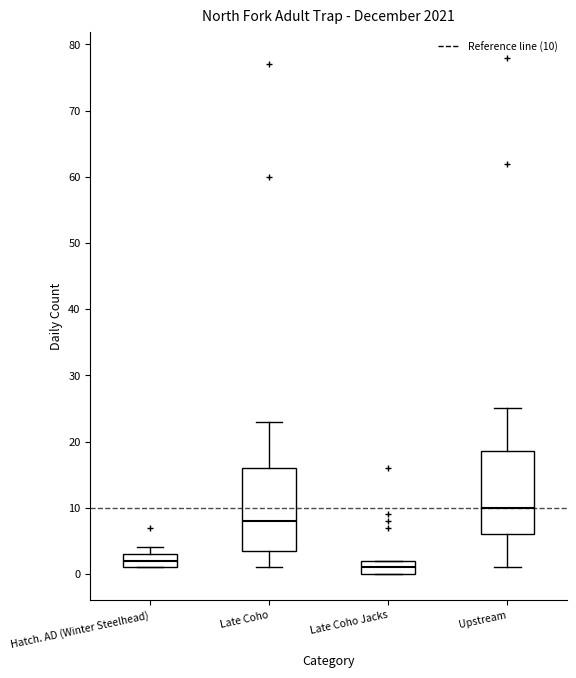

Where is the lower edge of the box for Late Coho on the y-axis? The values are not printed on the chart, so give them approximately, as read against the axis.

4